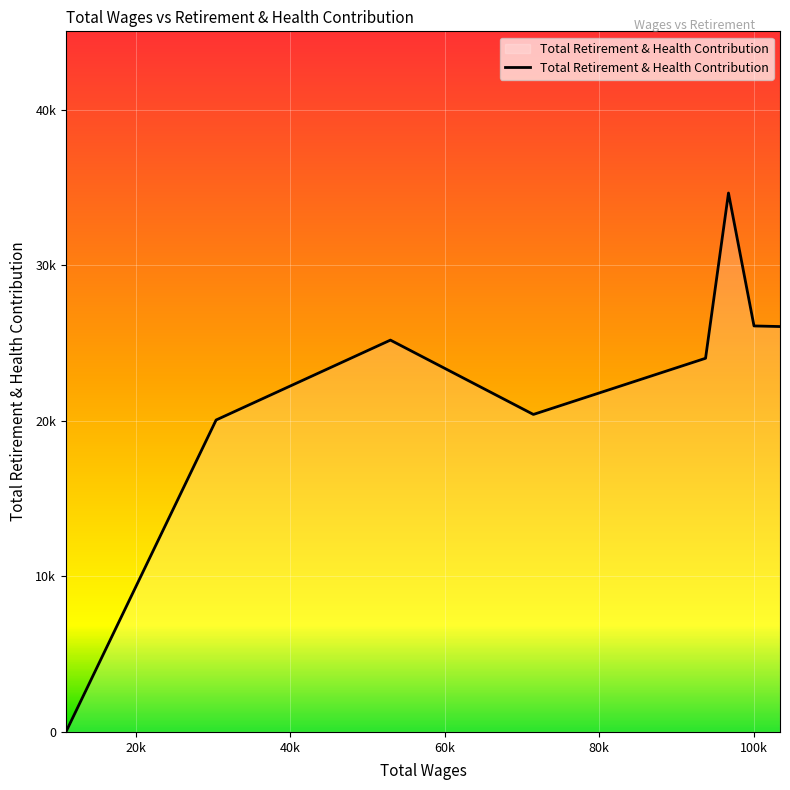

Rank the categories by value from highest to lowest.

96725.0, 100030.0, 103396.0, 52953.0, 93757.0, 71464.0, 30383.0, 10937.0